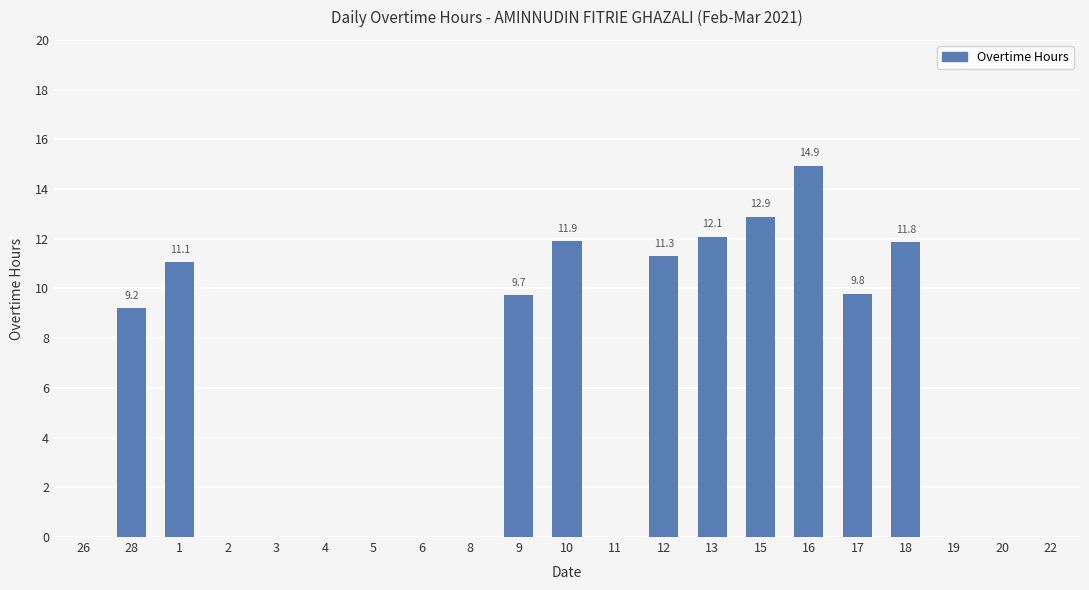

What is the sum of all values?

114.7